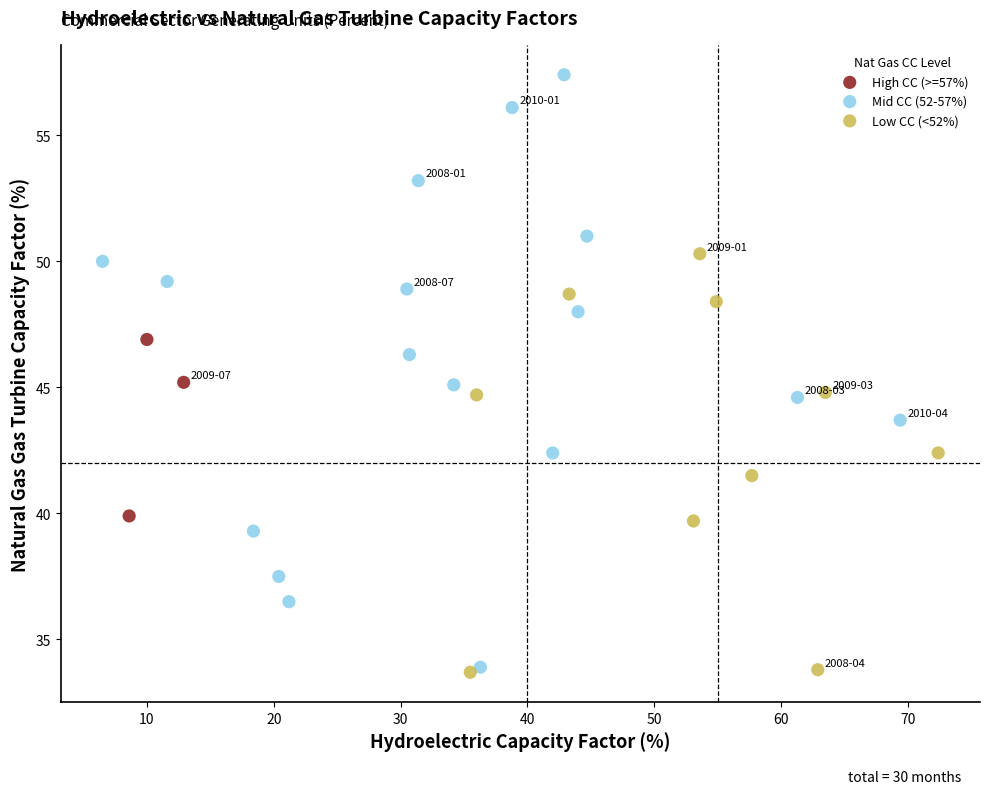

Which series reaches the maximum Y coordinate?

Mid CC (52-57%)